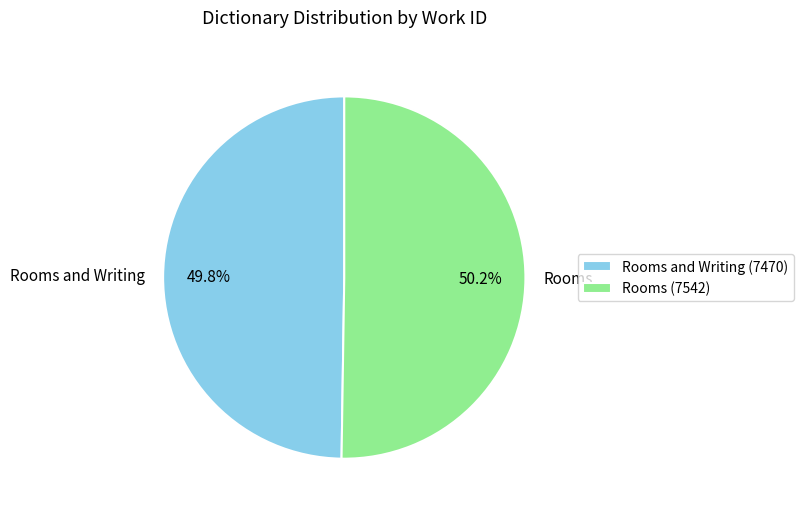

Approximately how many times larger is the value at Rooms and Writing compared to Rooms?

1.0